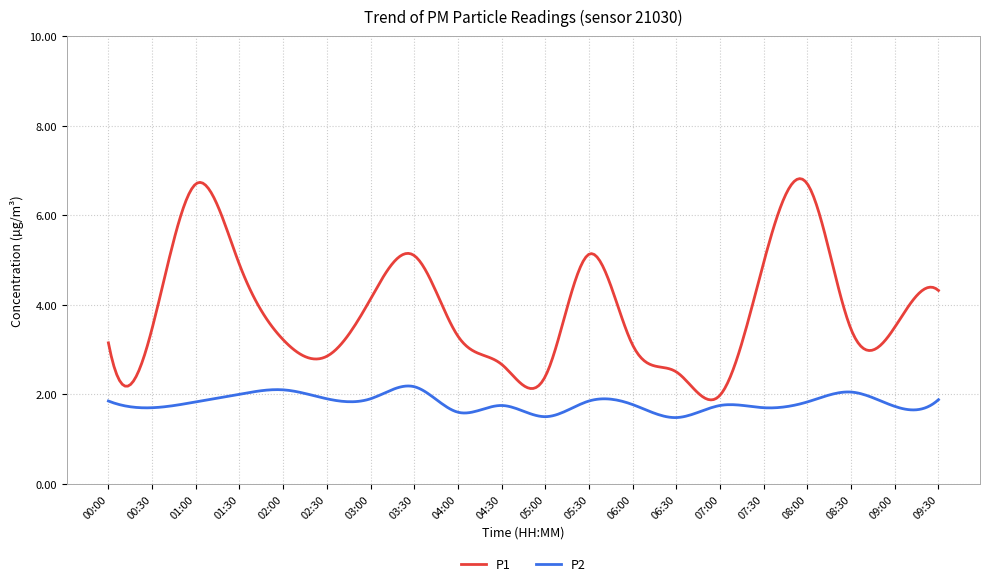

What is the difference between the maximum and minimum values in the P2 series?

0.7